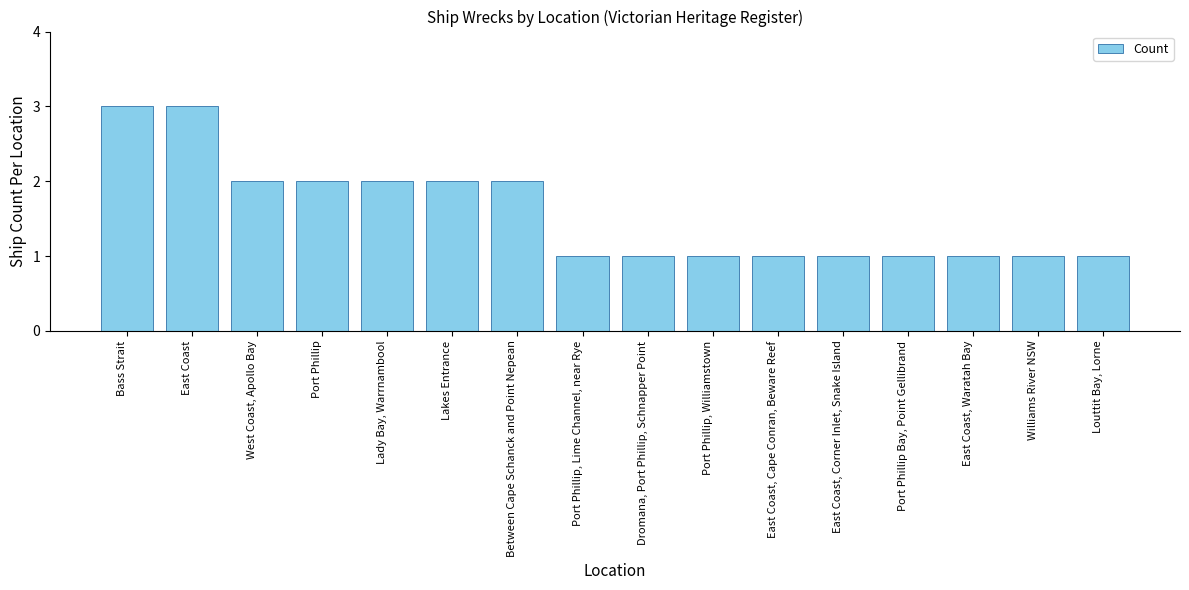

What is the sum of all values?

25